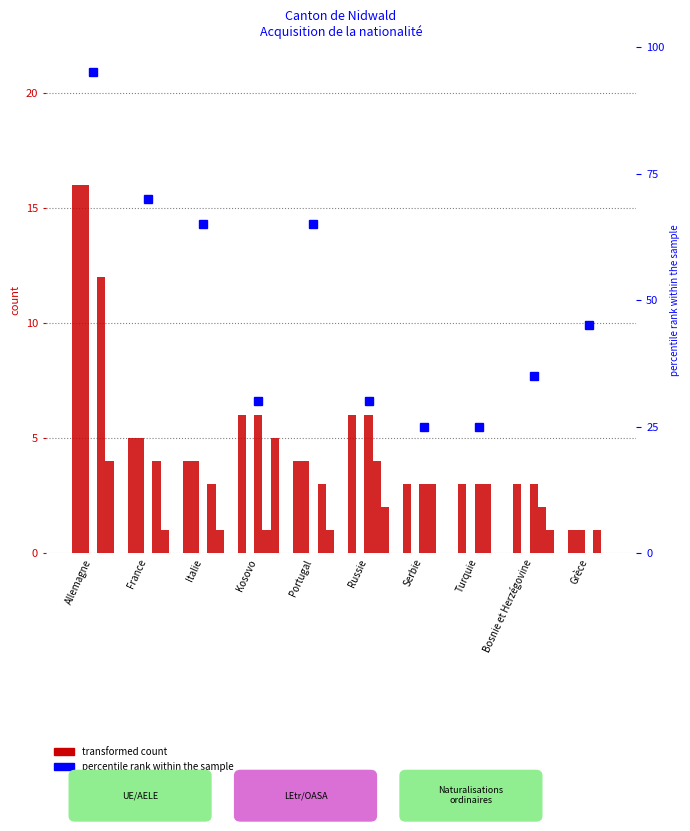

Is it true that Naturalisations ordinaires equals 3 at Serbie?

True